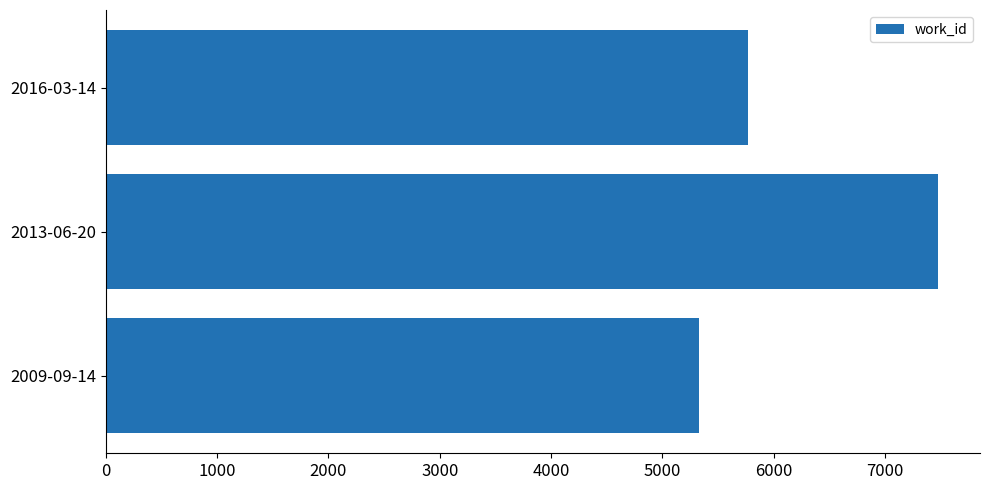

Reading bottom to top, extract all data points from this chart.

5331	7479	5767